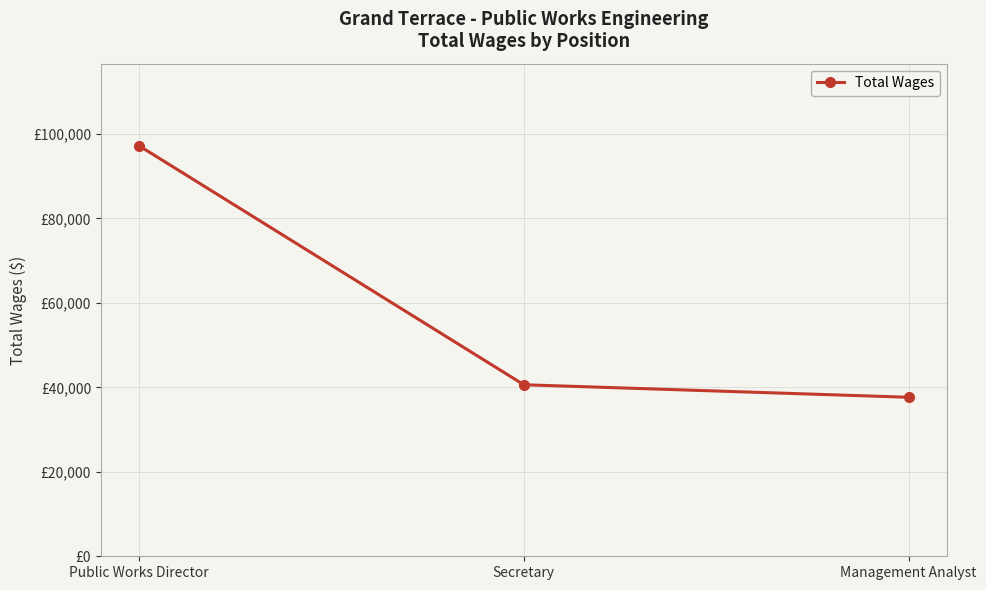

What value does the data have at Public Works Director, to the nearest 50?

97200